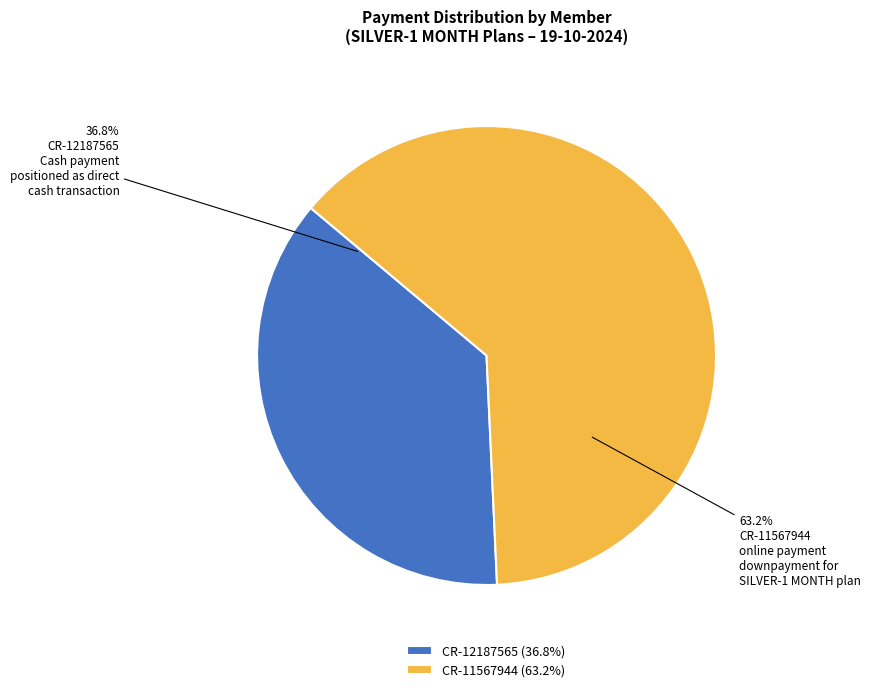

What is the largest slice in the pie chart?

CR-11567944 (63.2%)